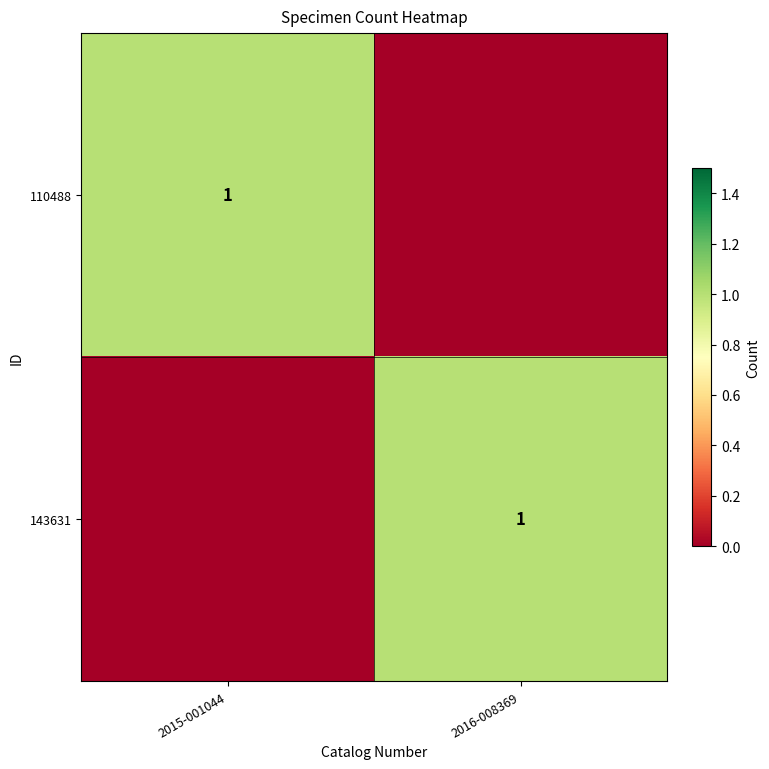

The value of 143631 at 2016-008369 is 1. True or false?

True